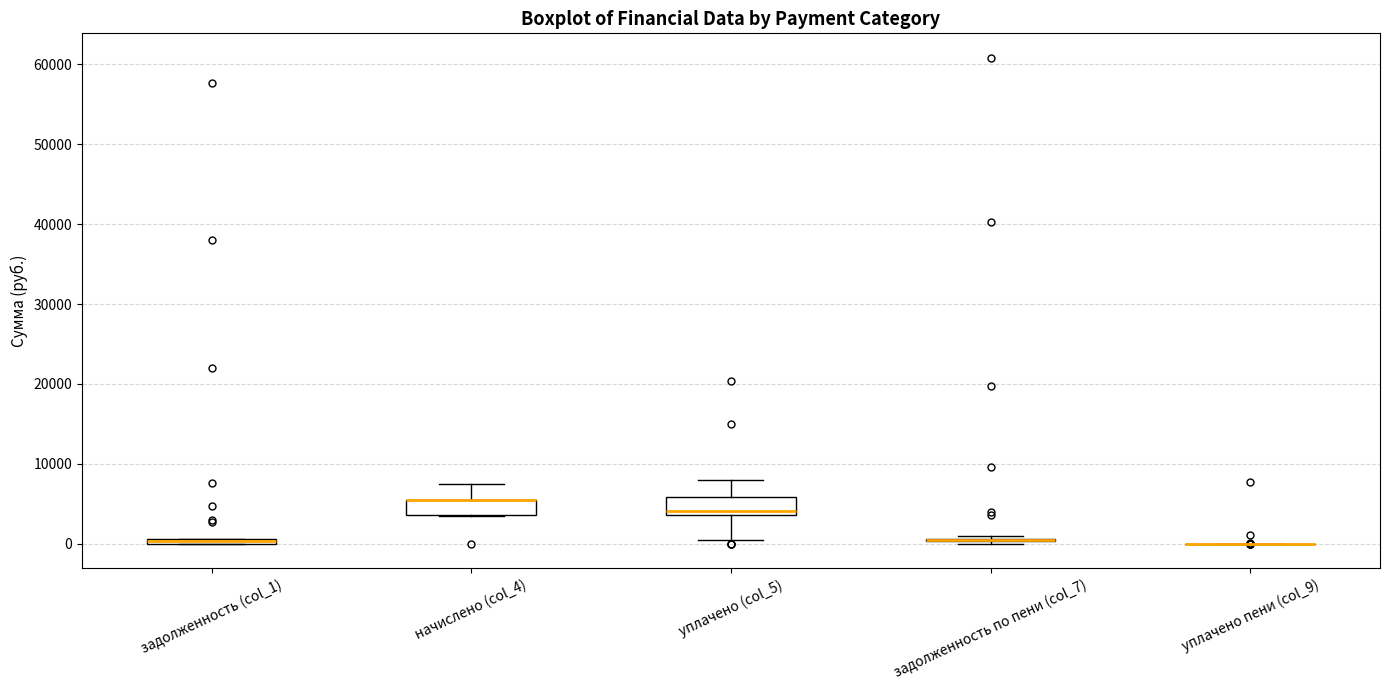

Where does the lower whisker of the box for уплачено (col_5) end on the y-axis? The values are not printed on the chart, so give them approximately, as read against the axis.

1000